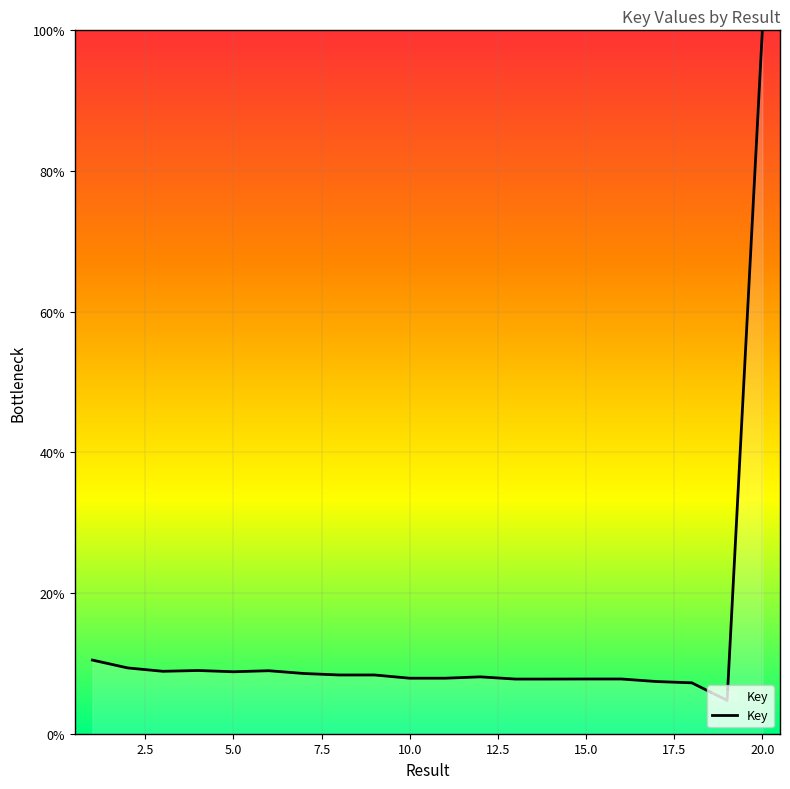

What is the smallest value displayed?

4.7